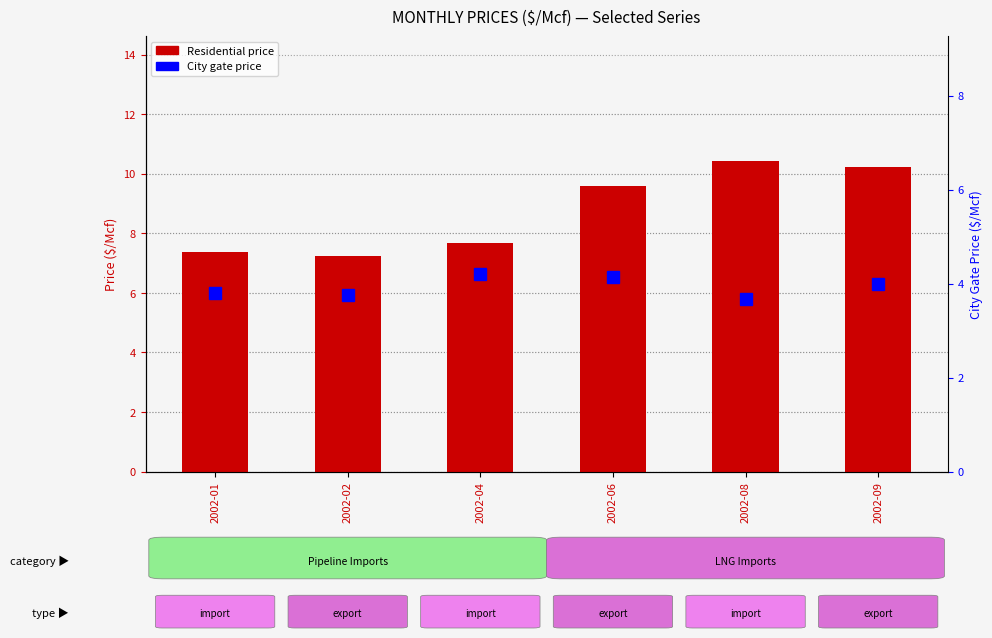

Is the value of U.S. Delivered to Residential Consumers at 2002-09 greater than the value of U.S. City Gate Price at 2002-09?

Yes